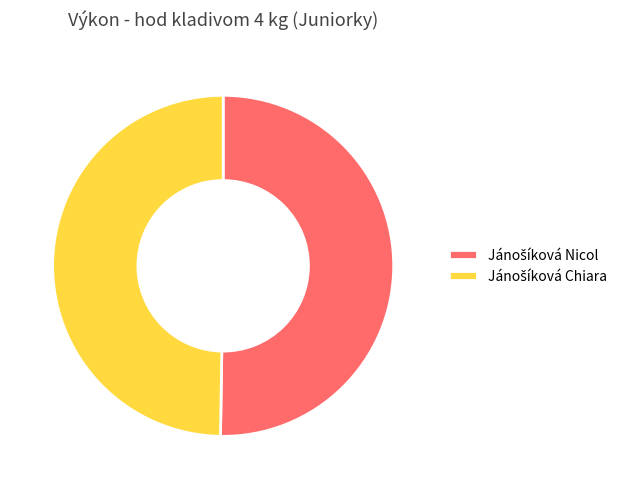

Is there any slice that represents more than half of the pie?

Yes